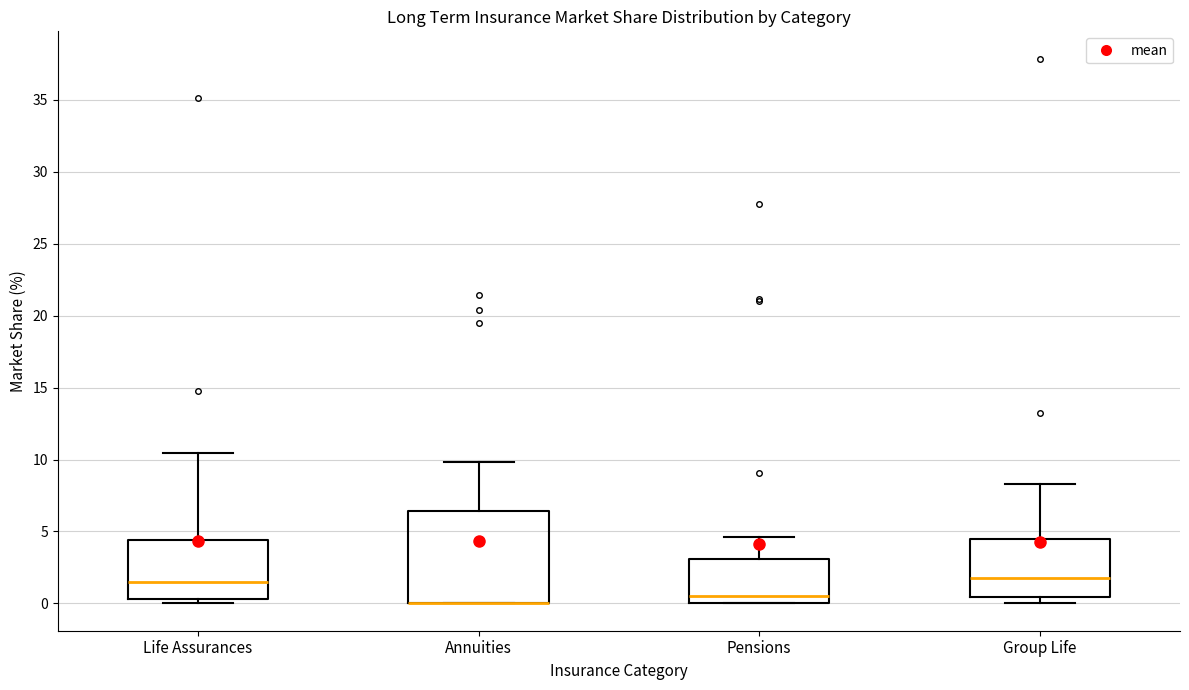

Reading left to right, transcribe this box plot: for each box, give where its median line is, the range the box spans, and where its two whiskers end, as read against the y-axis. The values are not printed on the chart, so give them approximately, as read against the axis.

Life Assurances: median 1.5, box 0.5 to 4.5, whiskers 0.0 to 10.5
Annuities: median 0.0 (drawn on the box's lower edge), box 0.0 to 6.5, whiskers 0.0 to 10.0
Pensions: median 0.5, box 0.0 to 3.0, whiskers 0.0 to 4.5
Group Life: median 2.0, box 0.5 to 4.5, whiskers 0.0 to 8.5